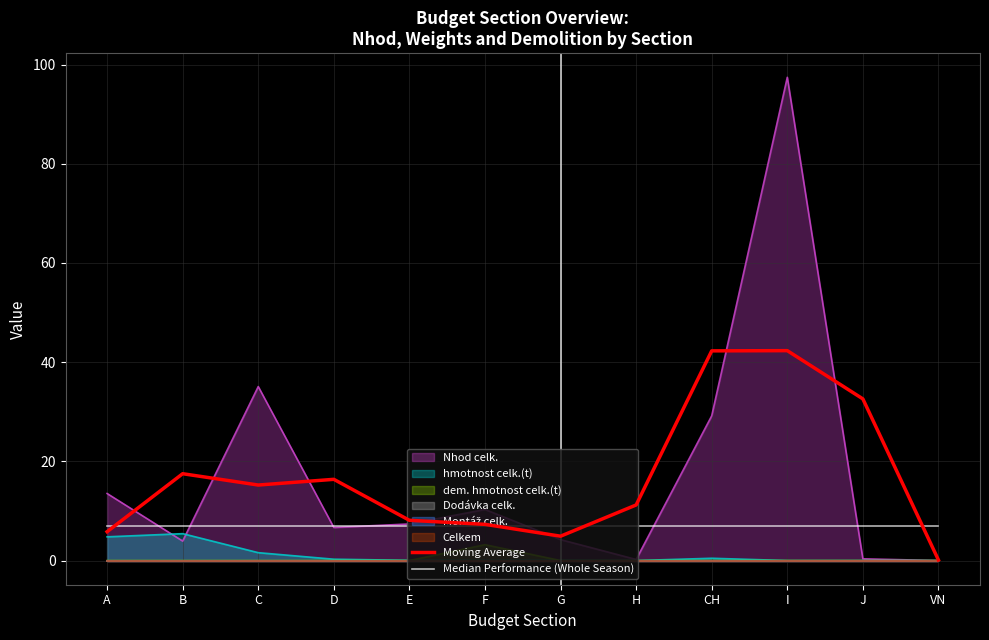

At which label does Moving Average reach its minimum?

VN